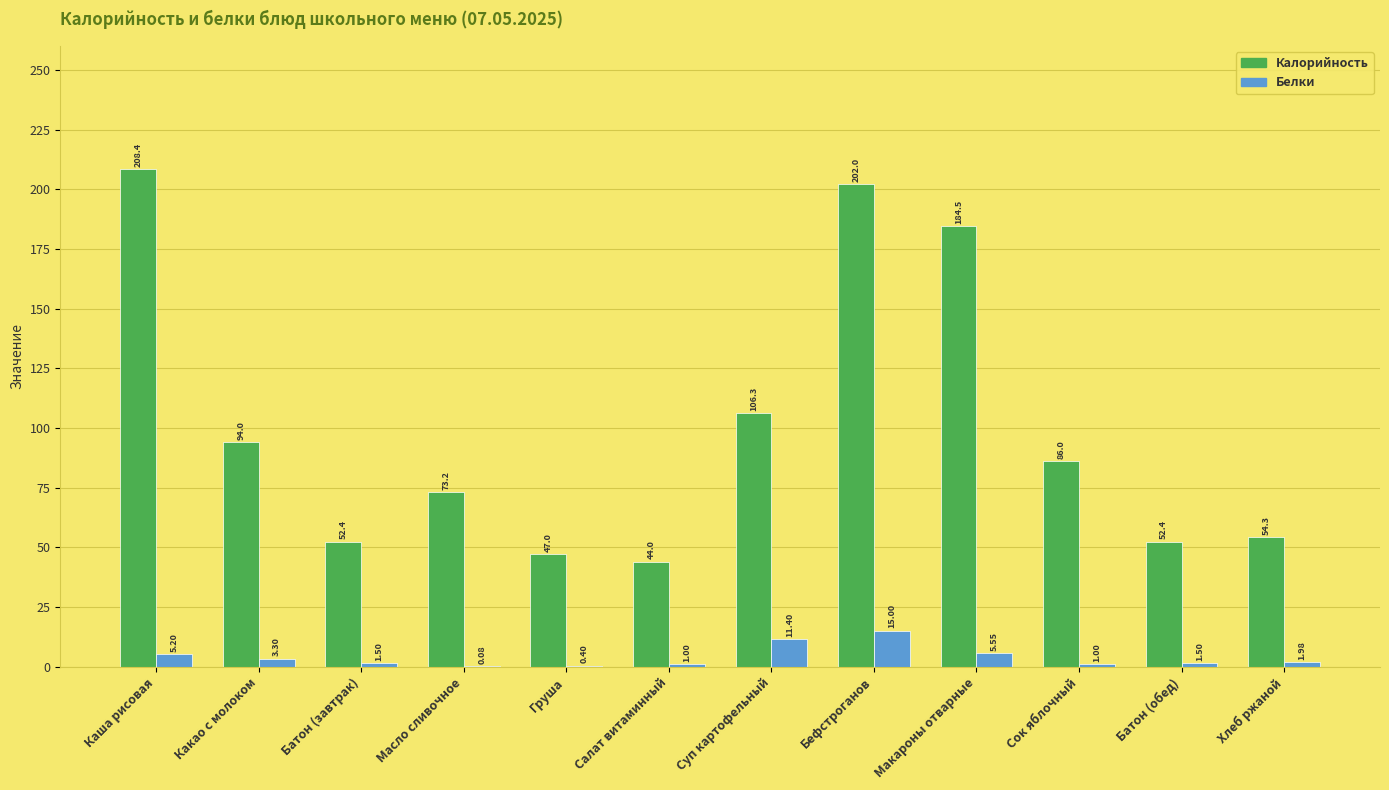

At which label does Белки first exceed 1?

Каша рисовая